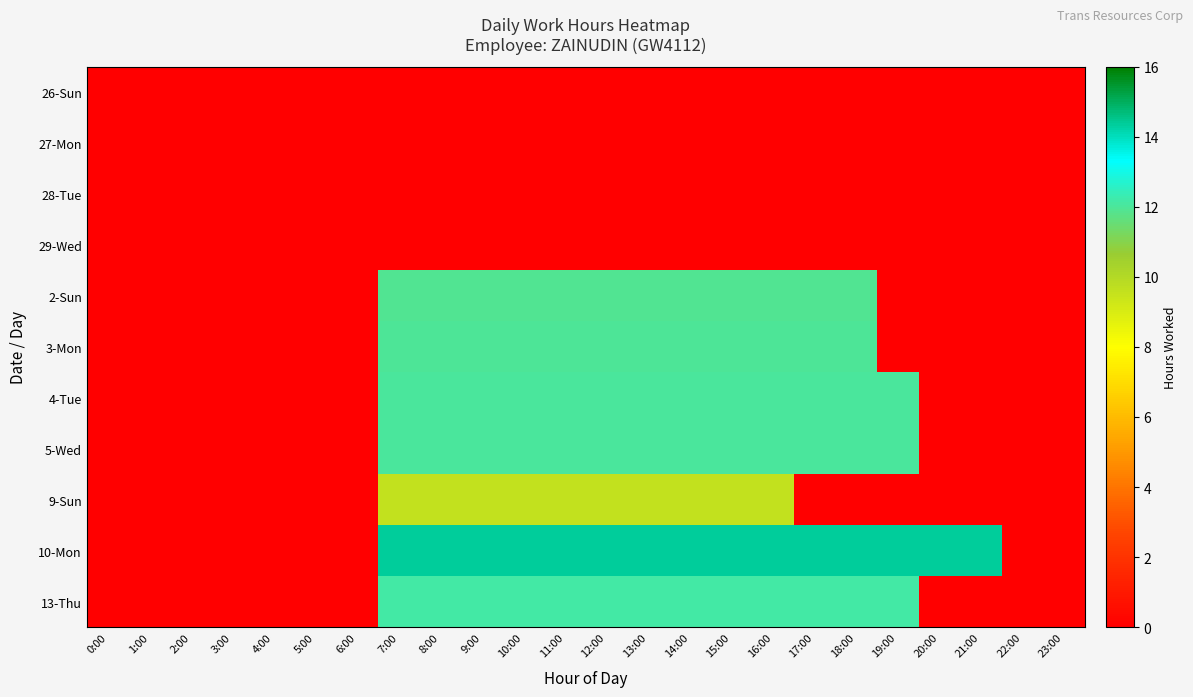

What is the total value across all series at 14:00?

84.1